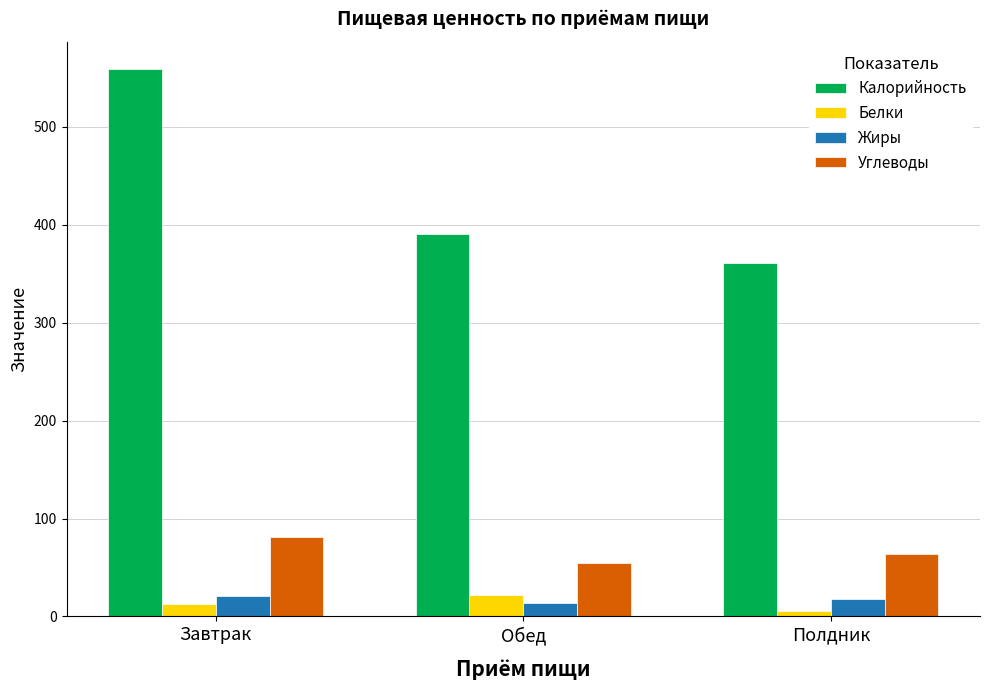

Reading left to right, transcribe all the data shown in this chart.

Калорийность: 558.5	390.4	360.7
Белки: 12.6	22.0	5.7
Жиры: 20.8	14.2	17.7
Углеводы: 81.2	54.3	63.7